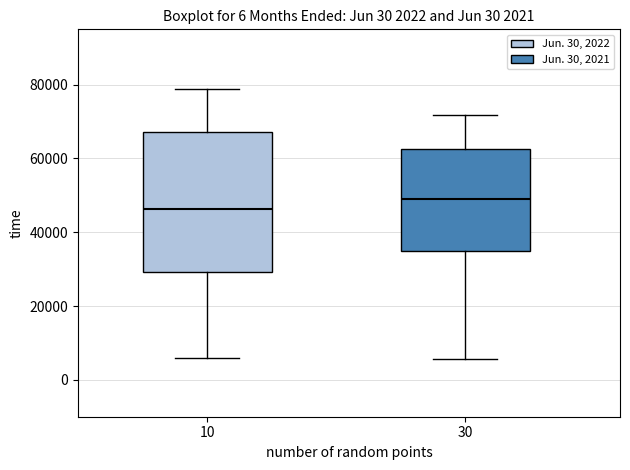

Which box is the tallest, from its lower edge to its upper edge?

10